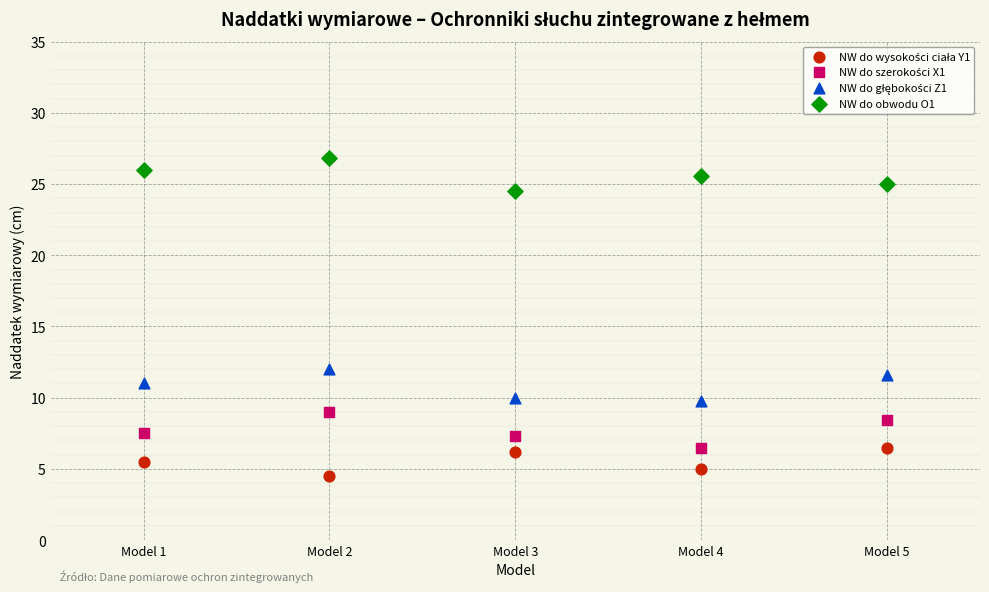

Across all data points, what is the range of X values (max minus min)?

4.0